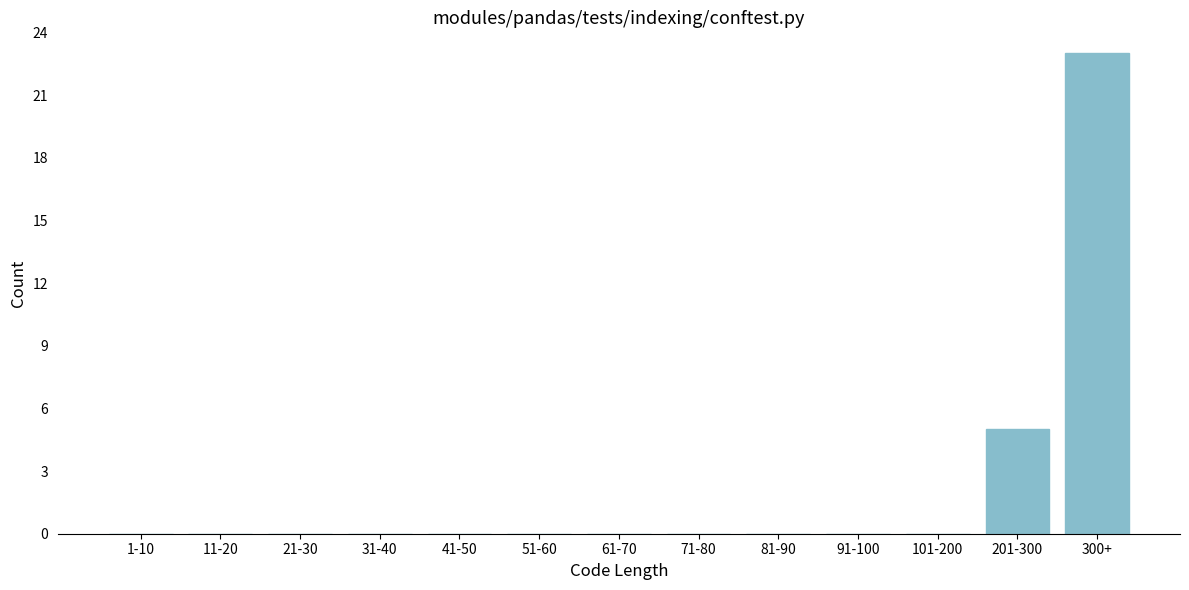

Reading left to right, extract all data points from this chart.

1-10=0	11-20=0	21-30=0	31-40=0	41-50=0	51-60=0	61-70=0	71-80=0	81-90=0	91-100=0	101-200=0	201-300=5	300+=23